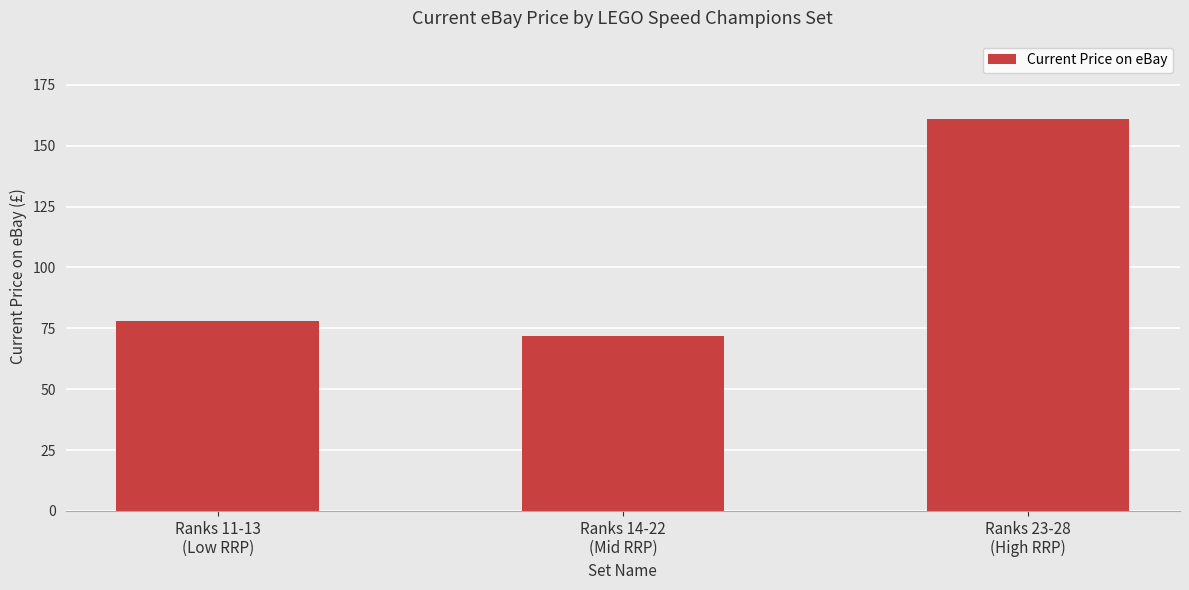

List the labels in order of value, smallest first.

Ranks 14-22
(Mid RRP), Ranks 11-13
(Low RRP), Ranks 23-28
(High RRP)